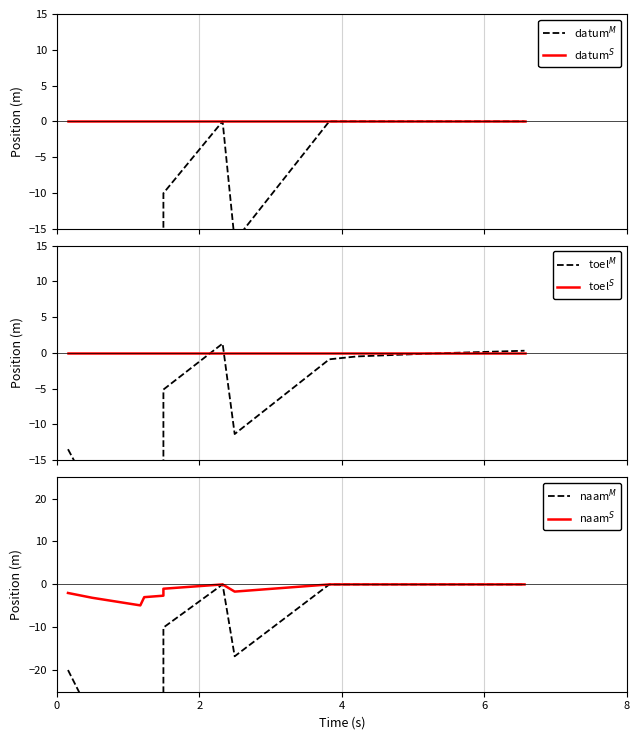

True or false: toel$^S$ and naam$^S$ cross at least once.

False